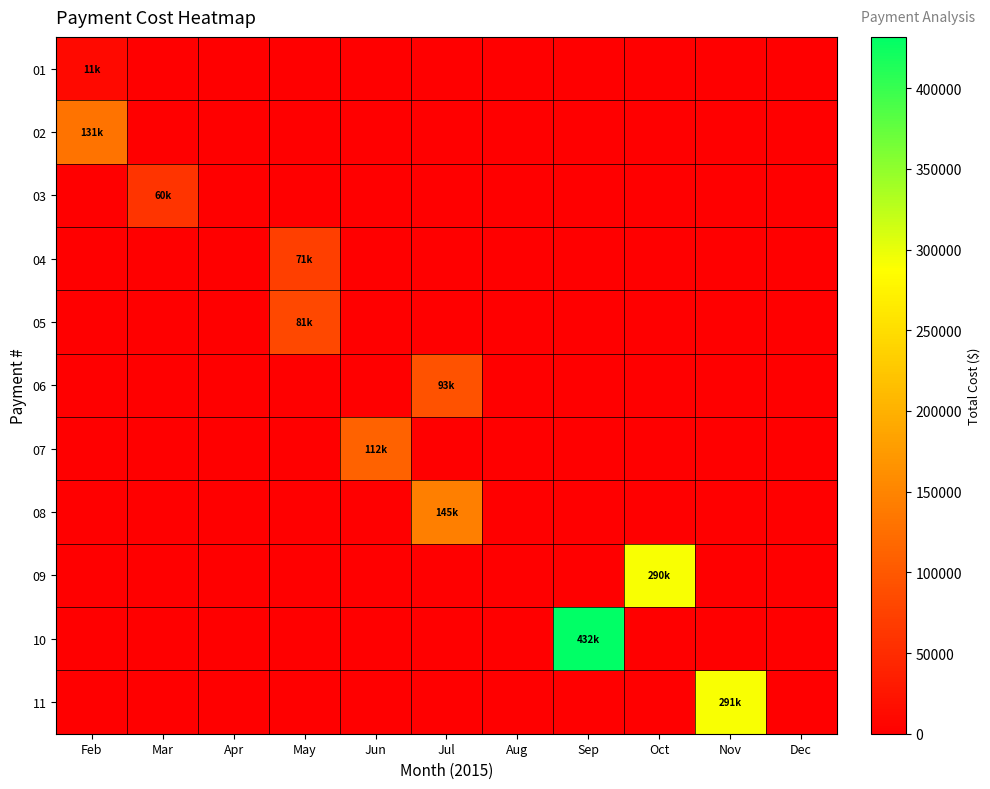

Reading left to right, transcribe all the data shown in this chart.

01: Feb=10601.0	Mar=0.0	Apr=0.0	May=0.0	Jun=0.0	Jul=0.0	Aug=0.0	Sep=0.0	Oct=0.0	Nov=0.0	Dec=0.0
02: Feb=131296.0	Mar=0.0	Apr=0.0	May=0.0	Jun=0.0	Jul=0.0	Aug=0.0	Sep=0.0	Oct=0.0	Nov=0.0	Dec=0.0
03: Feb=0.0	Mar=60168.0	Apr=0.0	May=0.0	Jun=0.0	Jul=0.0	Aug=0.0	Sep=0.0	Oct=0.0	Nov=0.0	Dec=0.0
04: Feb=0.0	Mar=0.0	Apr=0.0	May=71049.0	Jun=0.0	Jul=0.0	Aug=0.0	Sep=0.0	Oct=0.0	Nov=0.0	Dec=0.0
05: Feb=0.0	Mar=0.0	Apr=0.0	May=81291.0	Jun=0.0	Jul=0.0	Aug=0.0	Sep=0.0	Oct=0.0	Nov=0.0	Dec=0.0
06: Feb=0.0	Mar=0.0	Apr=0.0	May=0.0	Jun=0.0	Jul=92852.0	Aug=0.0	Sep=0.0	Oct=0.0	Nov=0.0	Dec=0.0
07: Feb=0.0	Mar=0.0	Apr=0.0	May=0.0	Jun=111655.0	Jul=0.0	Aug=0.0	Sep=0.0	Oct=0.0	Nov=0.0	Dec=0.0
08: Feb=0.0	Mar=0.0	Apr=0.0	May=0.0	Jun=0.0	Jul=144862.0	Aug=0.0	Sep=0.0	Oct=0.0	Nov=0.0	Dec=0.0
09: Feb=0.0	Mar=0.0	Apr=0.0	May=0.0	Jun=0.0	Jul=0.0	Aug=0.0	Sep=0.0	Oct=290405.0	Nov=0.0	Dec=0.0
10: Feb=0.0	Mar=0.0	Apr=0.0	May=0.0	Jun=0.0	Jul=0.0	Aug=0.0	Sep=431779.0	Oct=0.0	Nov=0.0	Dec=0.0
11: Feb=0.0	Mar=0.0	Apr=0.0	May=0.0	Jun=0.0	Jul=0.0	Aug=0.0	Sep=0.0	Oct=0.0	Nov=291317.2	Dec=0.0